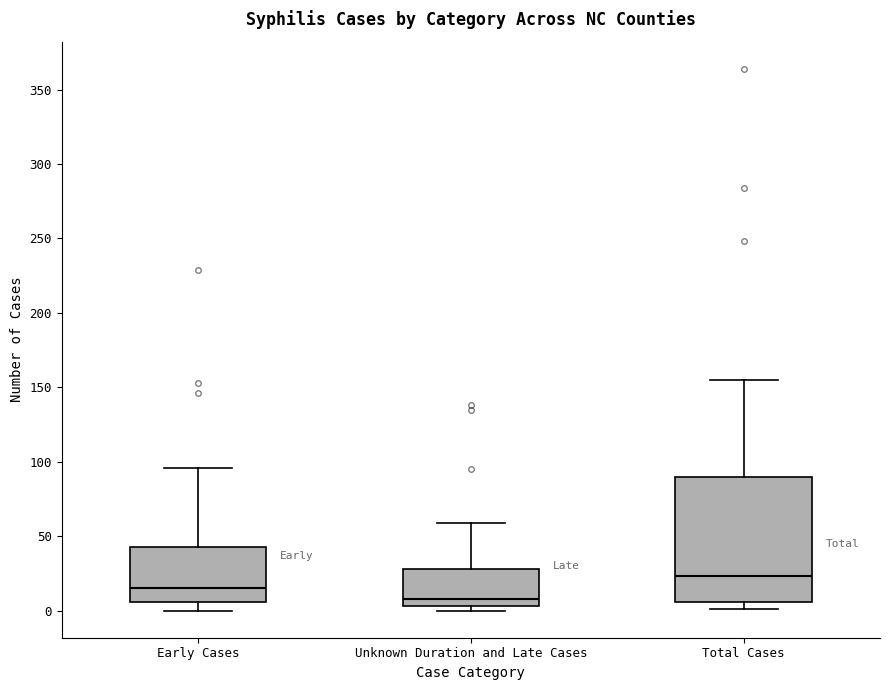

Reading left to right, transcribe this box plot: for each box, give where its median line is, the range the box spans, and where its two whiskers end, as read against the y-axis. The values are not printed on the chart, so give them approximately, as read against the axis.

Early Cases: median 15, box 5 to 45, whiskers 0 to 95
Unknown Duration and Late Cases: median 10, box 5 to 30, whiskers 0 to 60
Total Cases: median 25, box 5 to 90, whiskers 0 to 155